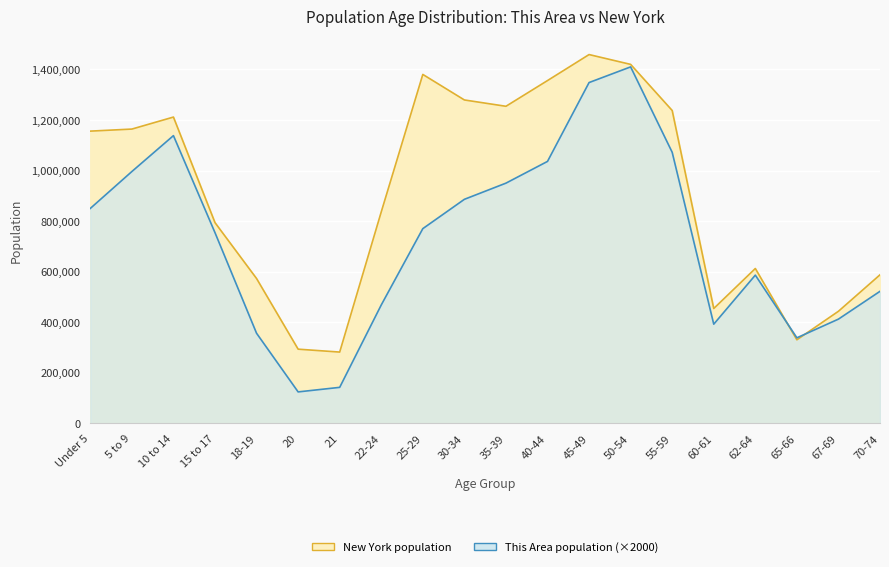

Reading left to right, transcribe all the data shown in this chart.

New York: Under 5=1155822	5 to 9=1163955	10 to 14=1211456	15 to 17=793696	18-19=572582	20=293083	21=281596	22-24=836256	25-29=1380177	30-34=1279160	35-39=1254124	40-44=1355893	45-49=1458763	50-54=1419928	55-59=1237408	60-61=453993	62-64=612267	65-66=330160	67-69=443051	70-74=587391
This Area: Under 5=850000	5 to 9=996000	10 to 14=1138000	15 to 17=754000	18-19=356000	20=124000	21=142000	22-24=468000	25-29=770000	30-34=886000	35-39=950000	40-44=1036000	45-49=1348000	50-54=1410000	55-59=1072000	60-61=392000	62-64=586000	65-66=338000	67-69=412000	70-74=522000